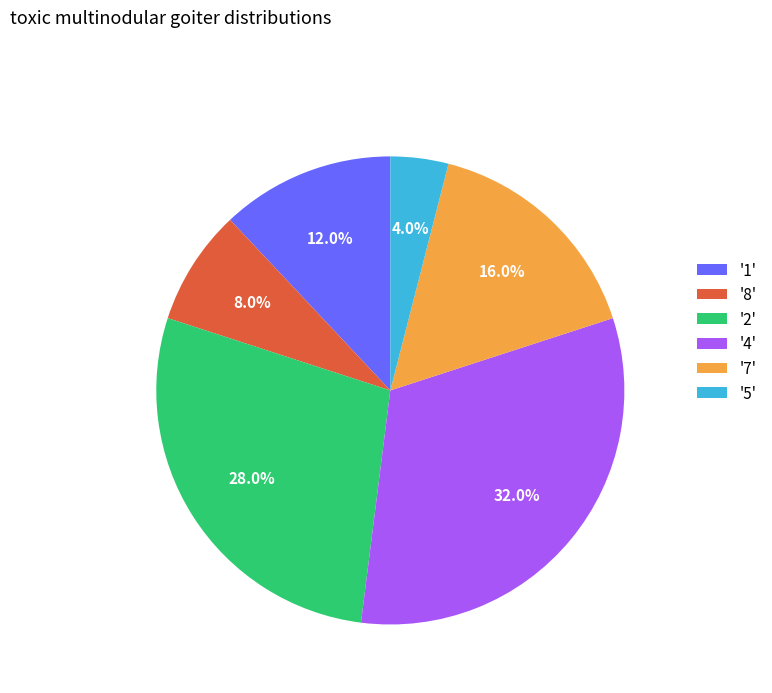

Does '4' represent more than half of the total?

No